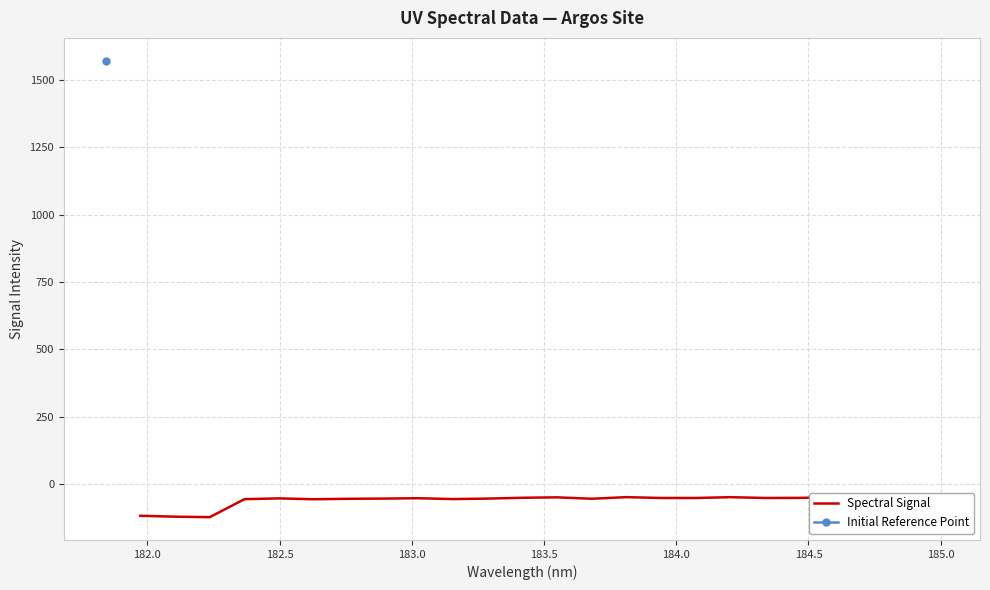

What is the difference between the maximum and minimum values?

74.6